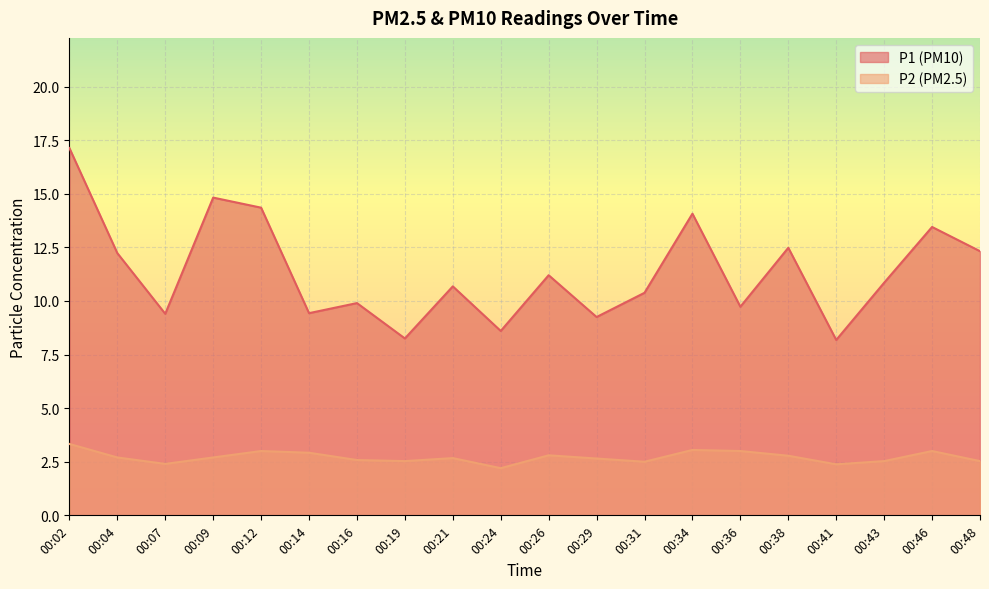

Reading right to left, extract all data points from this chart.

P1: 12.3	13.4	10.8	8.2	12.5	9.7	14.1	10.4	9.2	11.2	8.6	10.7	8.2	9.9	9.4	14.3	14.8	9.4	12.2	17.1
P2: 2.5	3.0	2.5	2.4	2.8	3.0	3.0	2.5	2.6	2.8	2.2	2.7	2.5	2.6	2.9	3.0	2.7	2.4	2.7	3.3